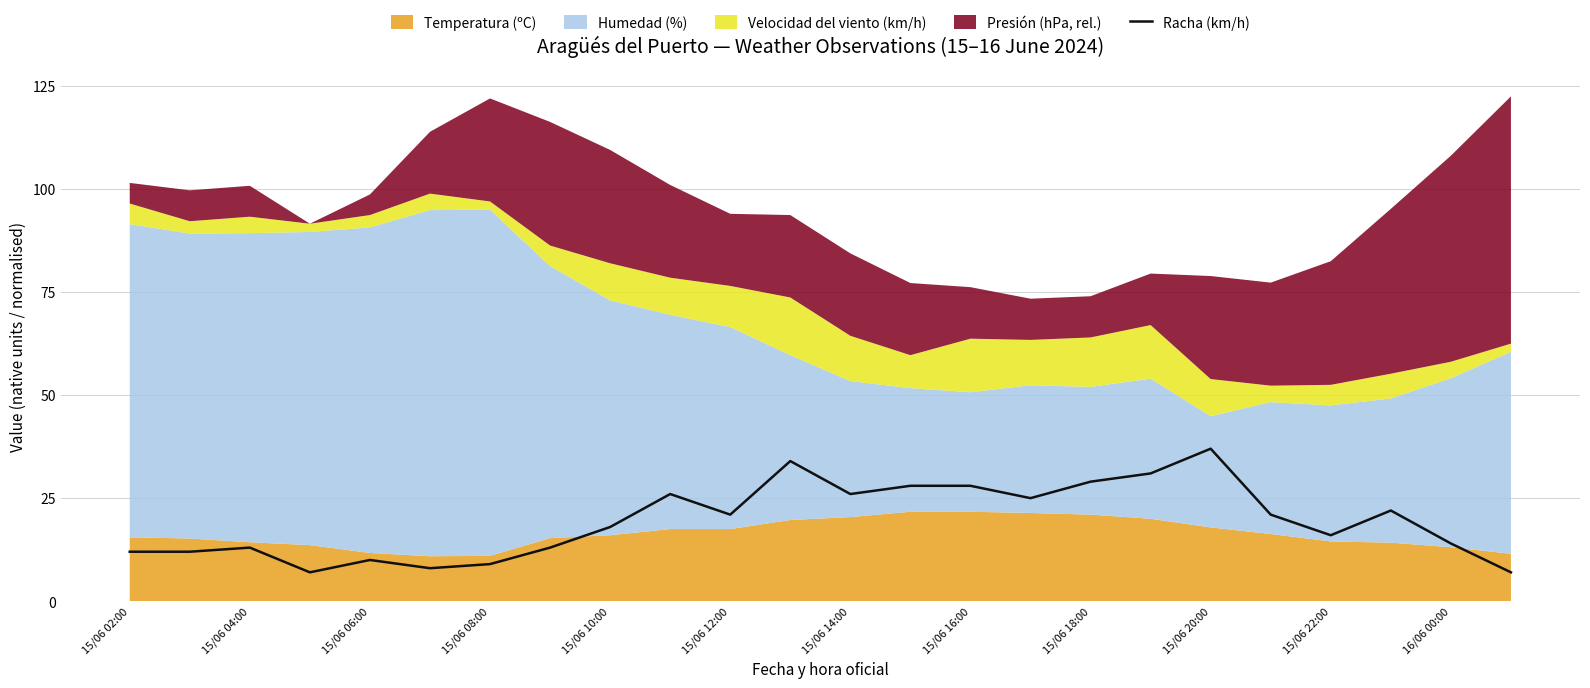

The Racha (km/h) series shows 26 at 15/06 14:00. True or false?

True